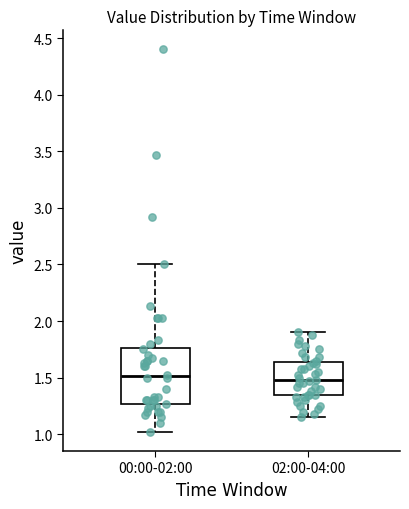

Reading left to right, transcribe this box plot: for each box, give where its median line is, the range the box spans, and where its two whiskers end, as read against the y-axis. The values are not printed on the chart, so give them approximately, as read against the axis.

00:00-02:00: median 1.50, box 1.25 to 1.75, whiskers 1.00 to 2.50
02:00-04:00: median 1.50, box 1.35 to 1.65, whiskers 1.15 to 1.90